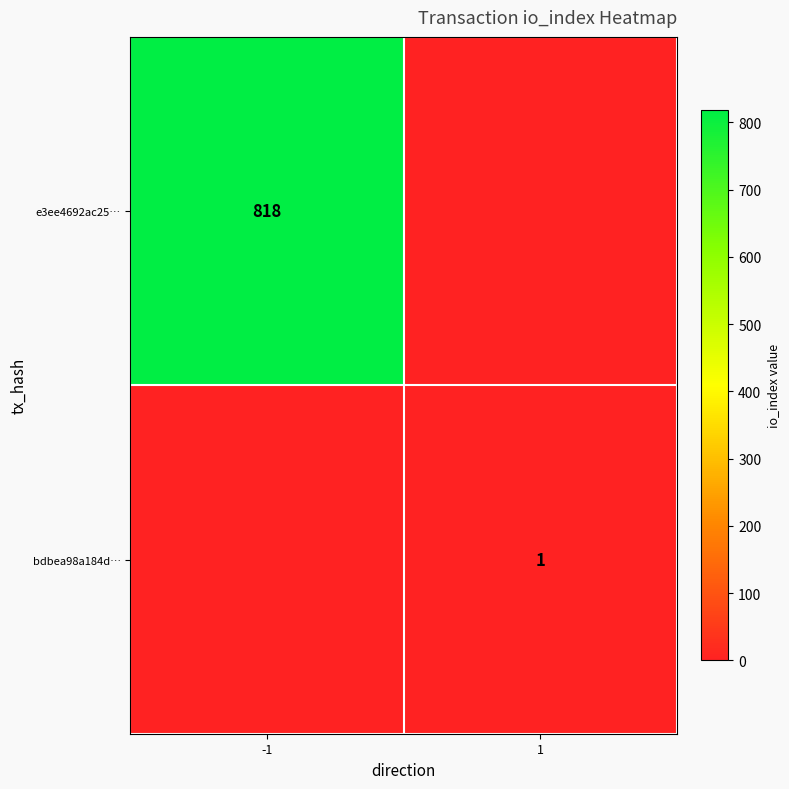

Is it true that bdbea98a184d… equals 2 at 1?

False